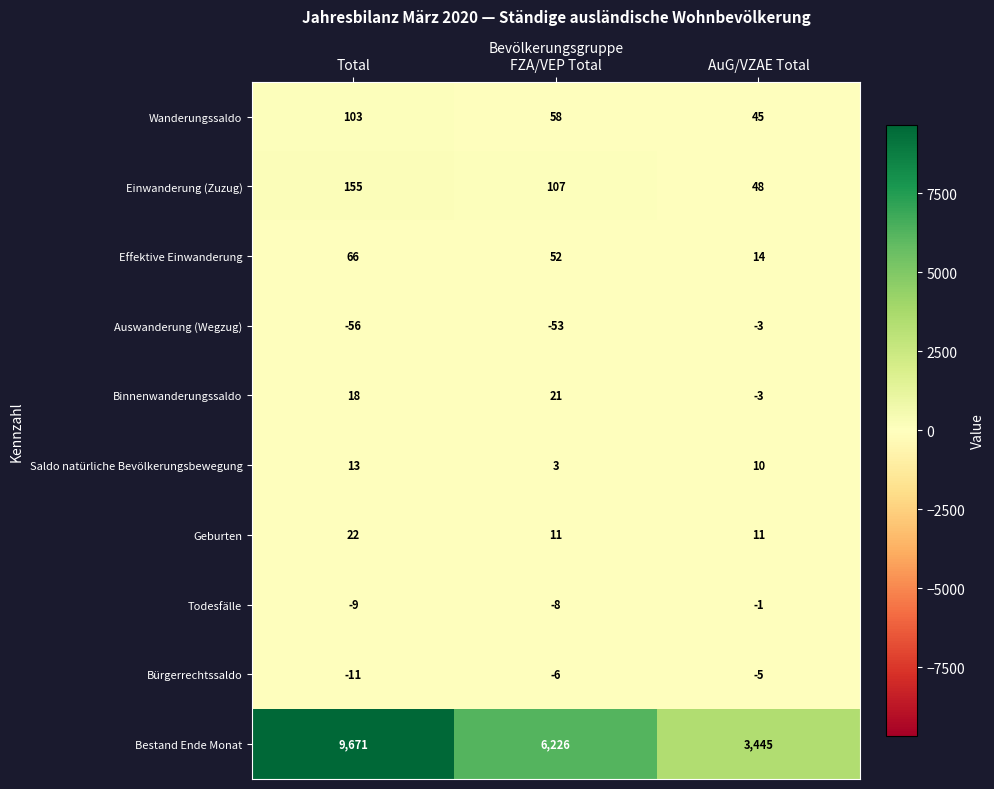

What is the greatest value displayed?

9671